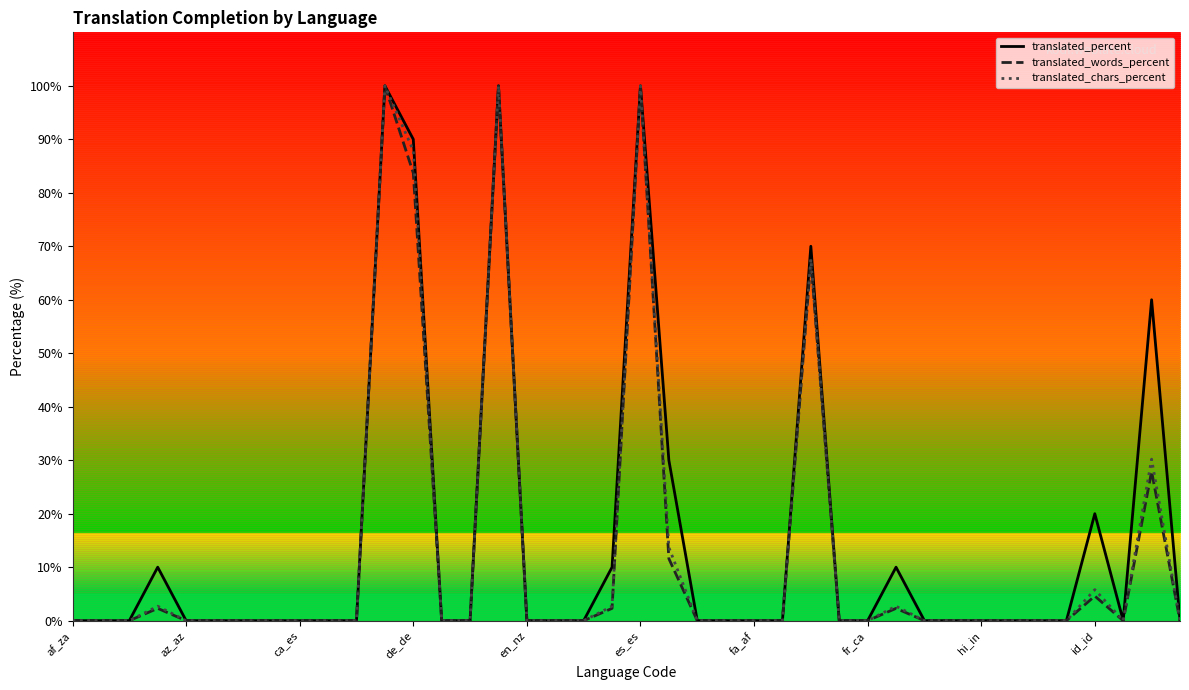

Which category has the lowest value across all series?

af_za